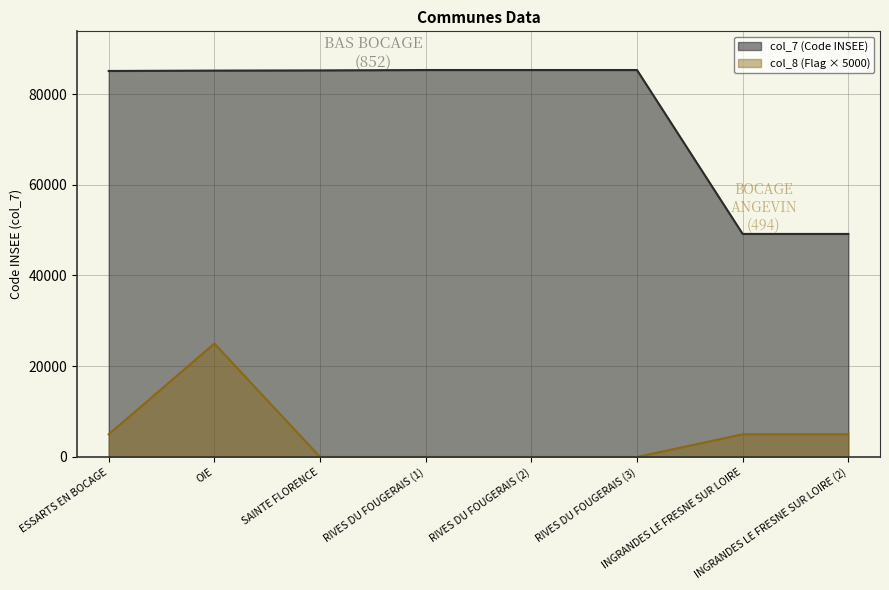

True or false: col_7 and col_8 cross at least once.

False